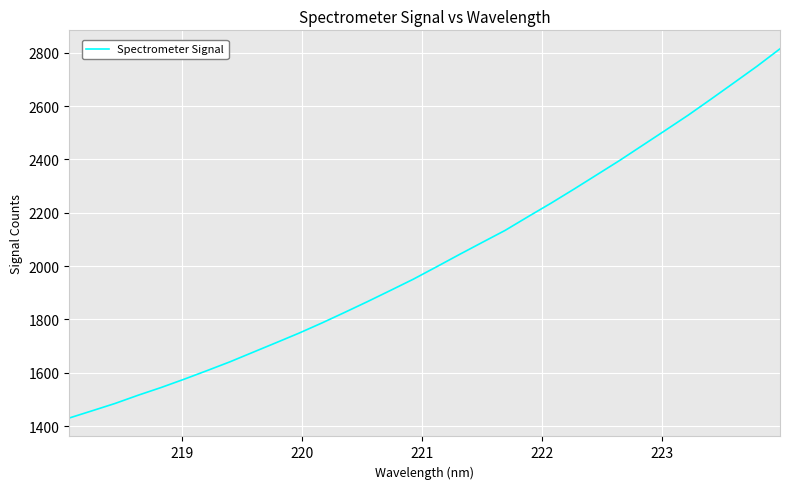

True or false: there are more than 2 points higher than both neighbors.

False